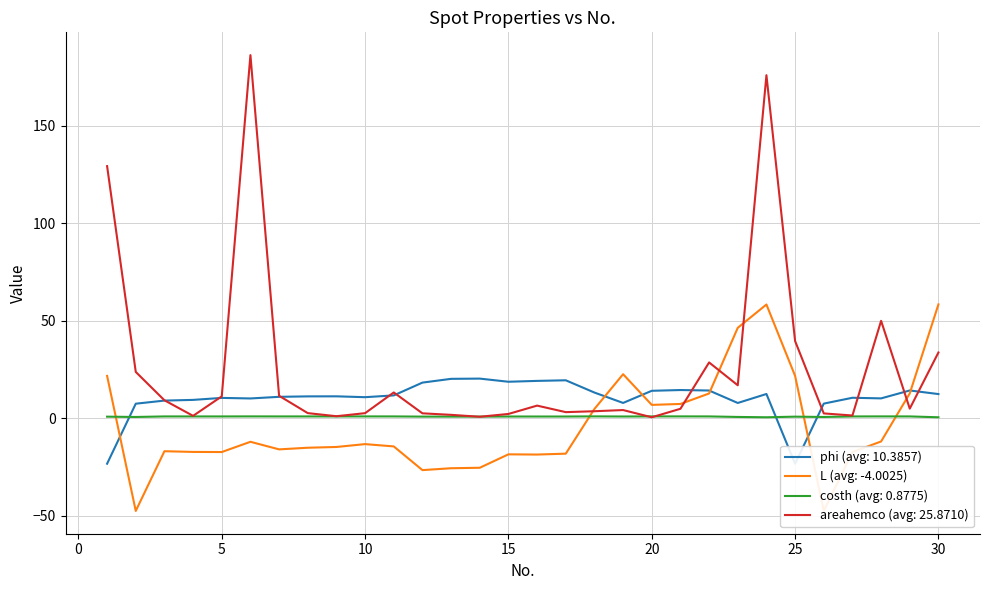

In costh, how many points are higher than both neighbors (excluding endpoints)?

8